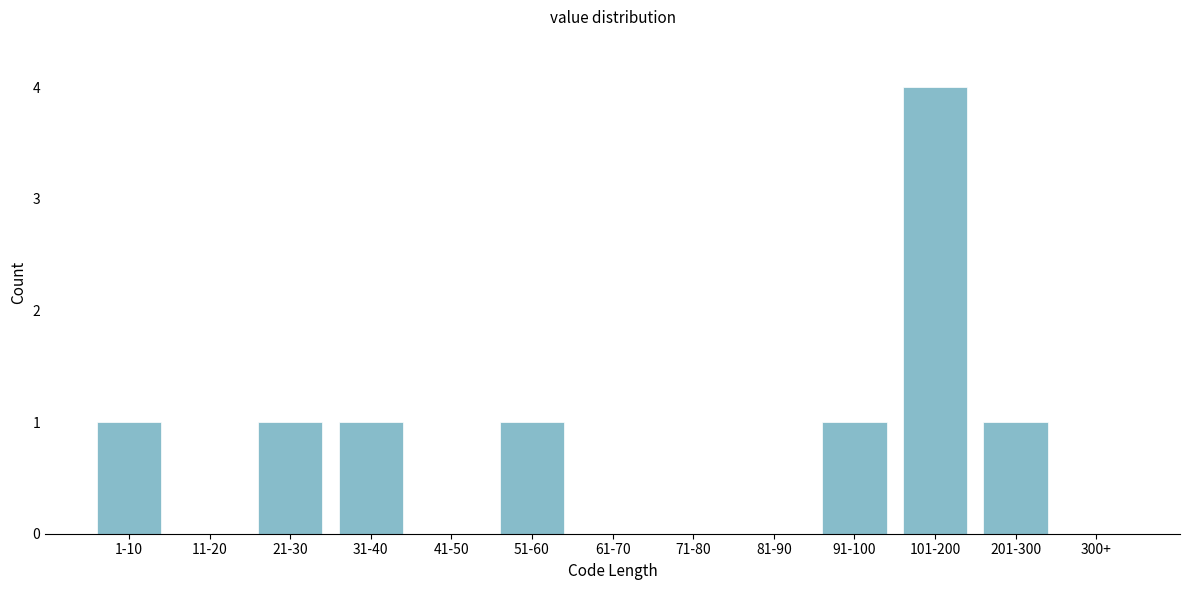

Reading left to right, transcribe all the data shown in this chart.

1-10=1	11-20=0	21-30=1	31-40=1	41-50=0	51-60=1	61-70=0	71-80=0	81-90=0	91-100=1	101-200=4	201-300=1	300+=0